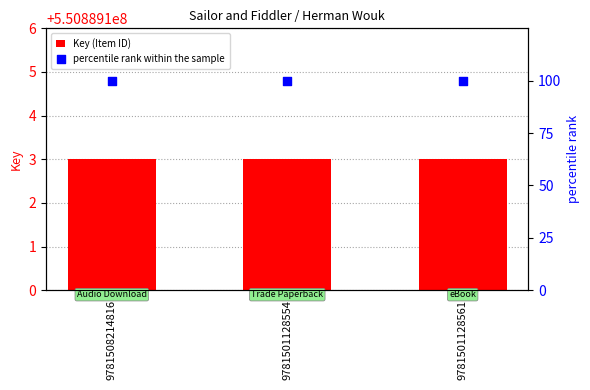

Which series has the largest total across all categories?

Key (Item ID)